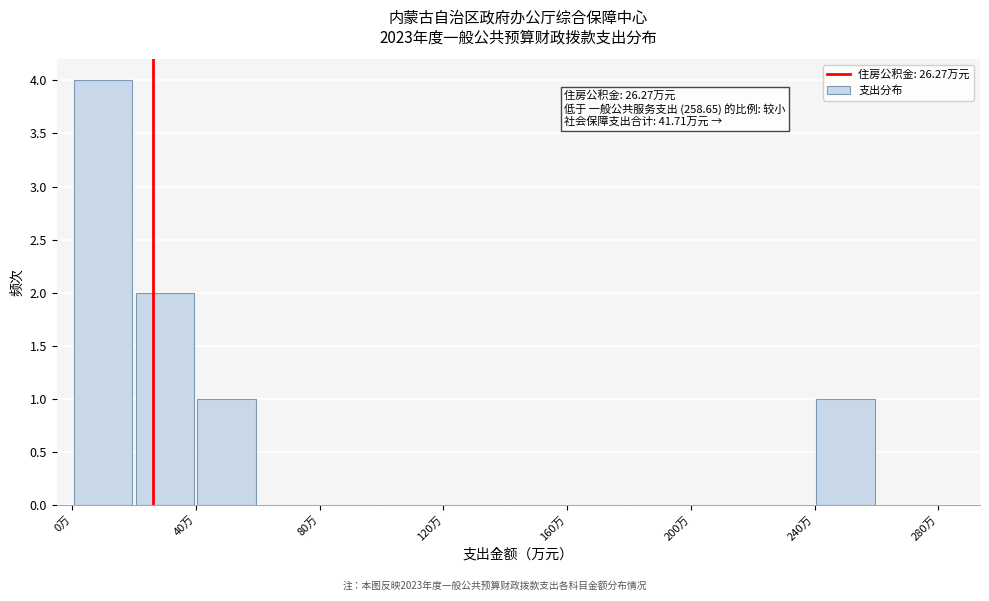

Which range on the x-axis has the tallest bar?

0 to 20